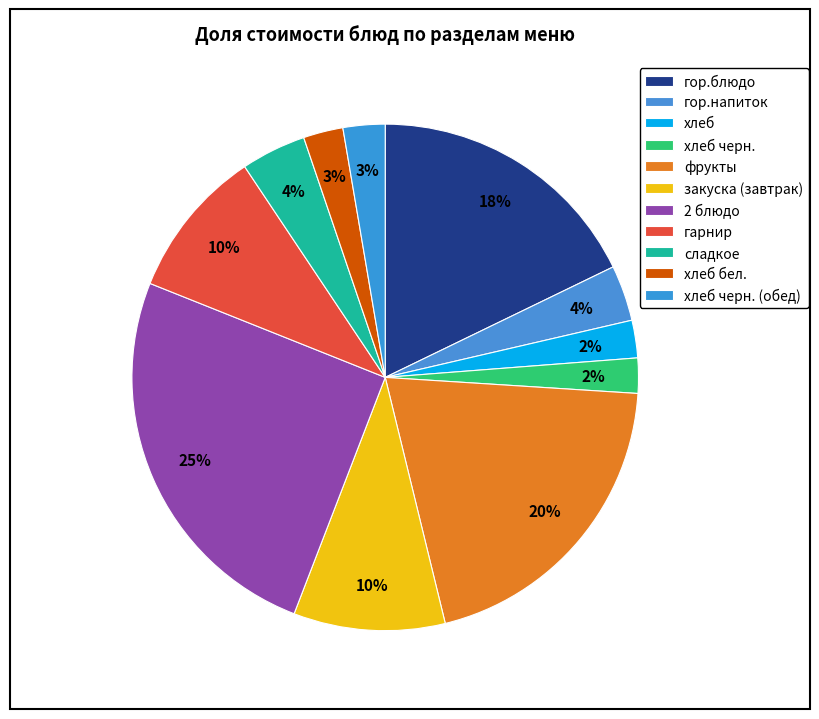

Count the number of slices in the pie.

11